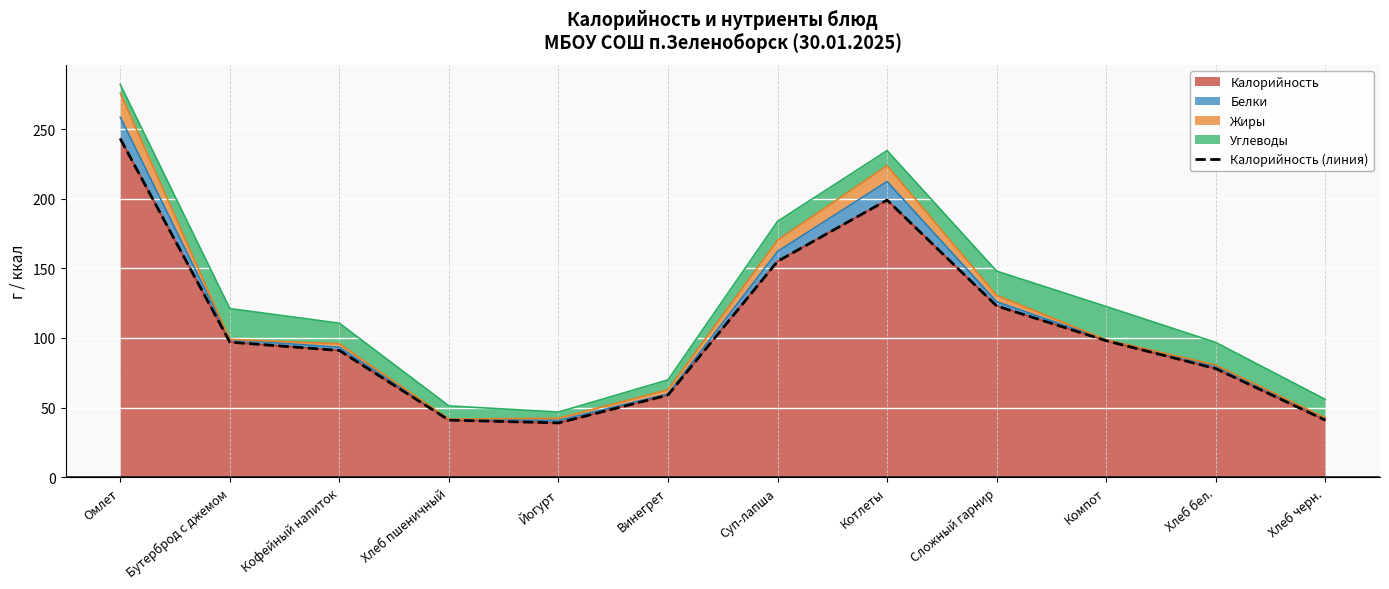

True or false: Калорийность has a value of 259 at Котлеты.

False